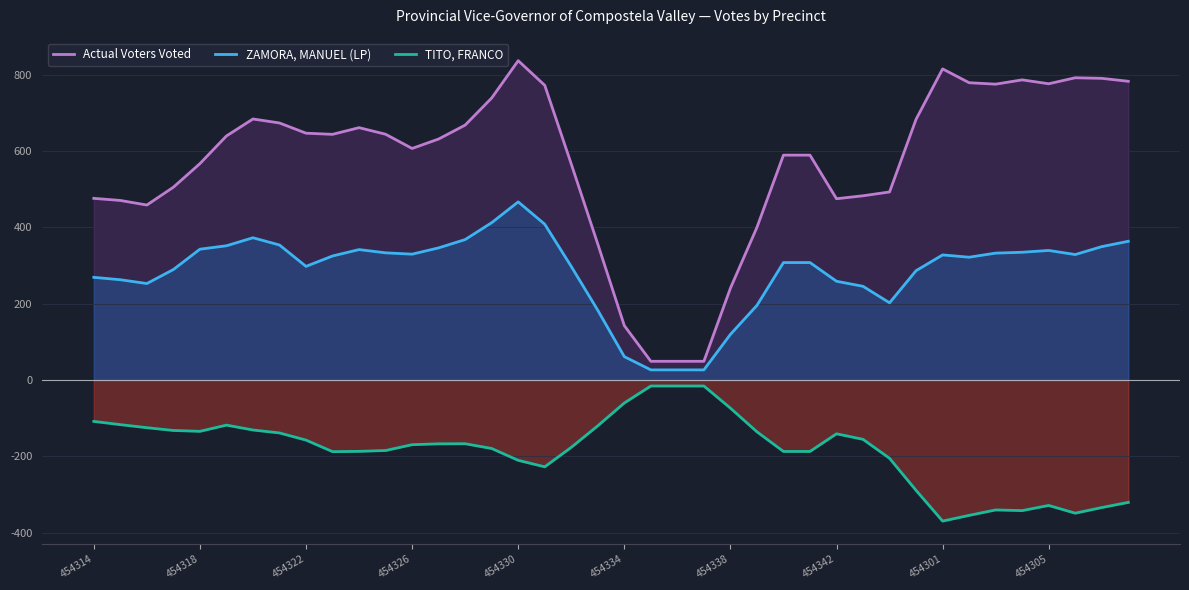

At how many categories does at least one series exceed 498?

27